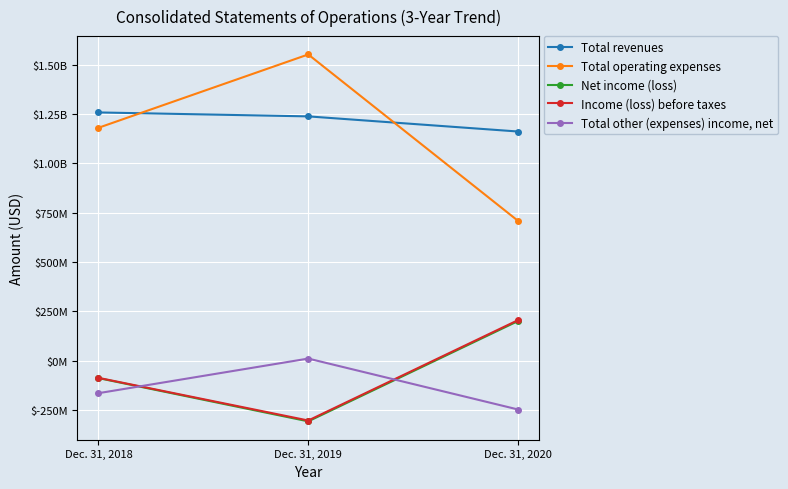

List the labels in order of Total revenues value, largest first.

Dec. 31, 2018, Dec. 31, 2019, Dec. 31, 2020